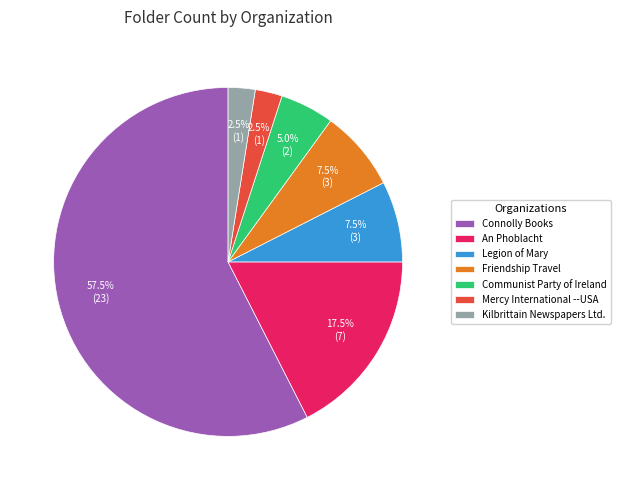

What is the largest slice in the pie chart?

Connolly Books